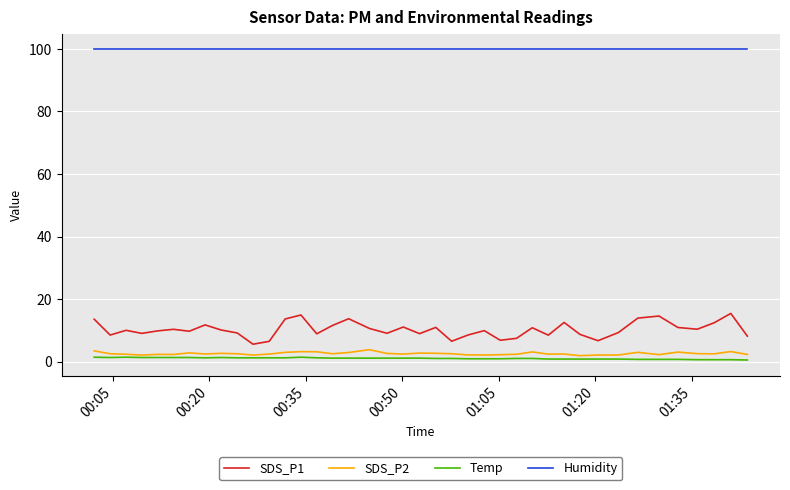

Which series has the largest total across all categories?

Humidity